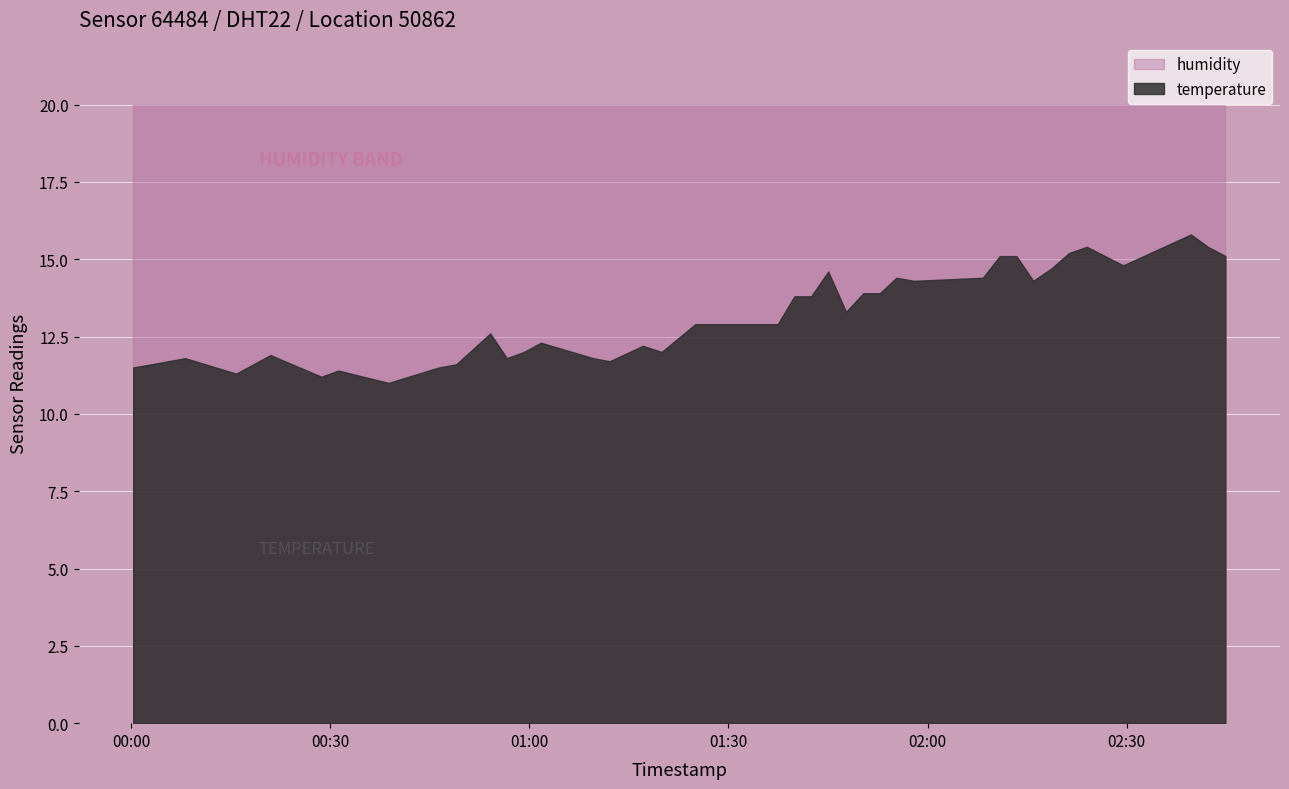

List the series in order of their peak value, lowest first.

temperature, humidity